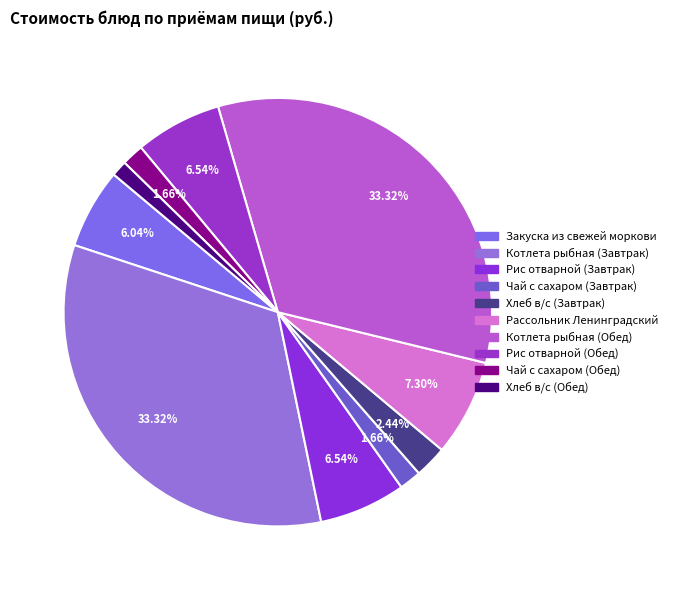

Which has a higher value, Чай с сахаром (Обед) or Котлета рыбная (Обед)?

Котлета рыбная (Обед)